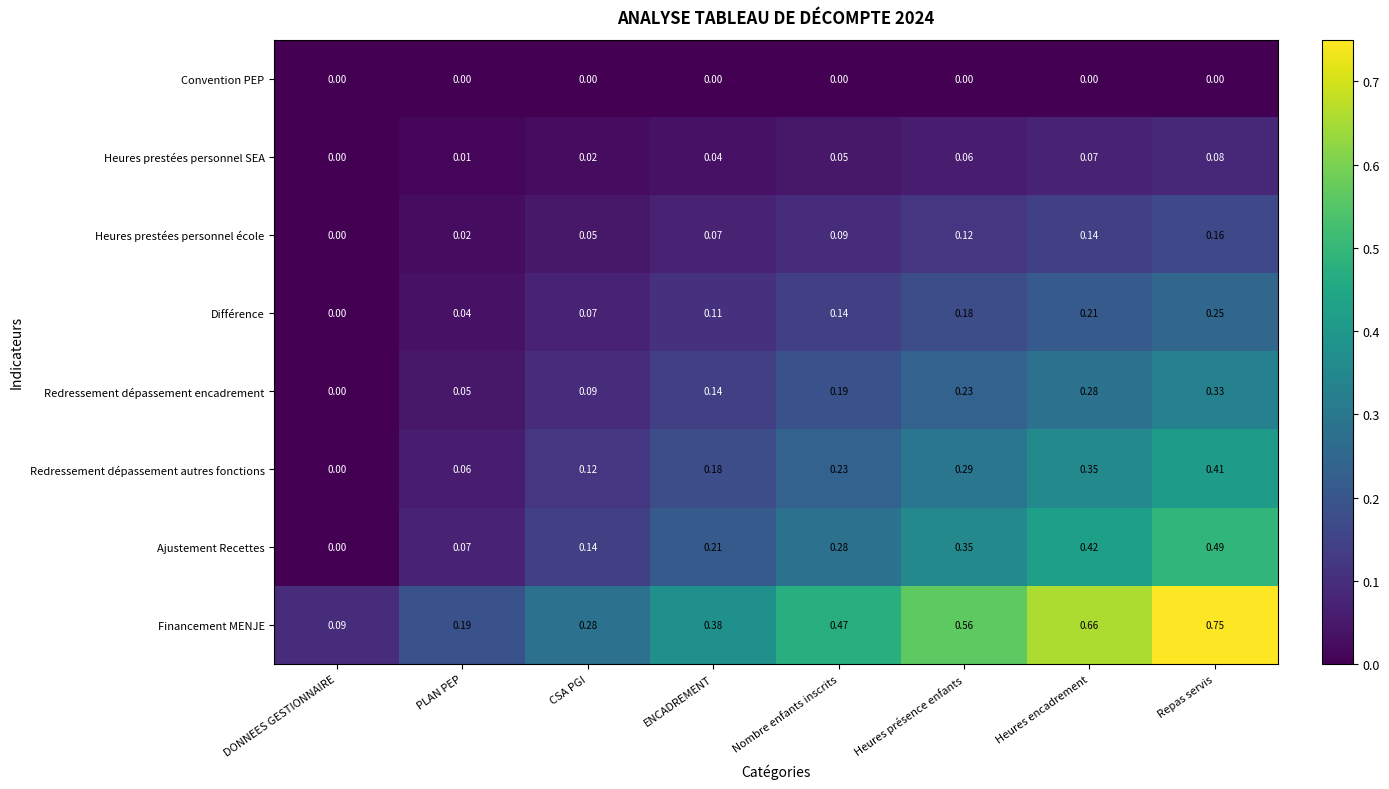

At PLAN PEP, list the series in order from smallest to largest.

Convention PEP, Heures prestées personnel SEA, Heures prestées personnel école, Différence, Redressement dépassement encadrement, Redressement dépassement autres fonctions, Ajustement Recettes, Financement MENJE